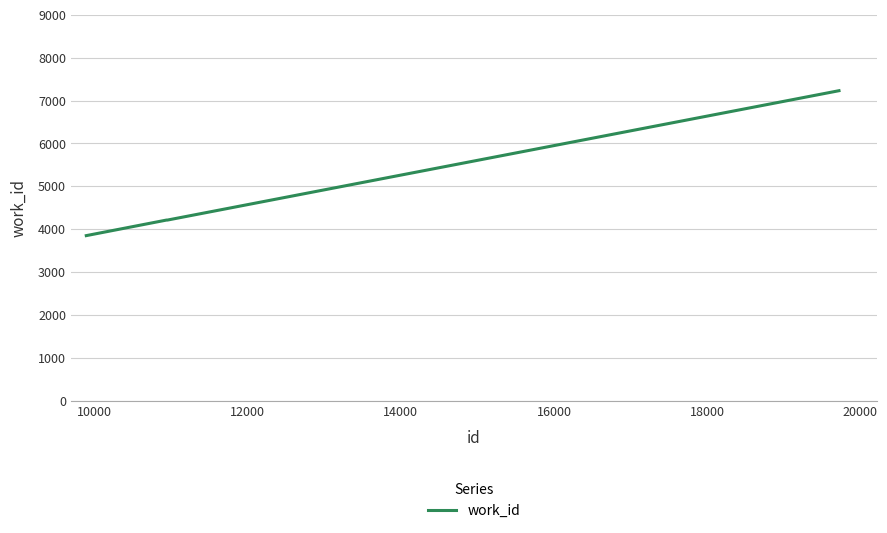

How many values are below 4211?

1